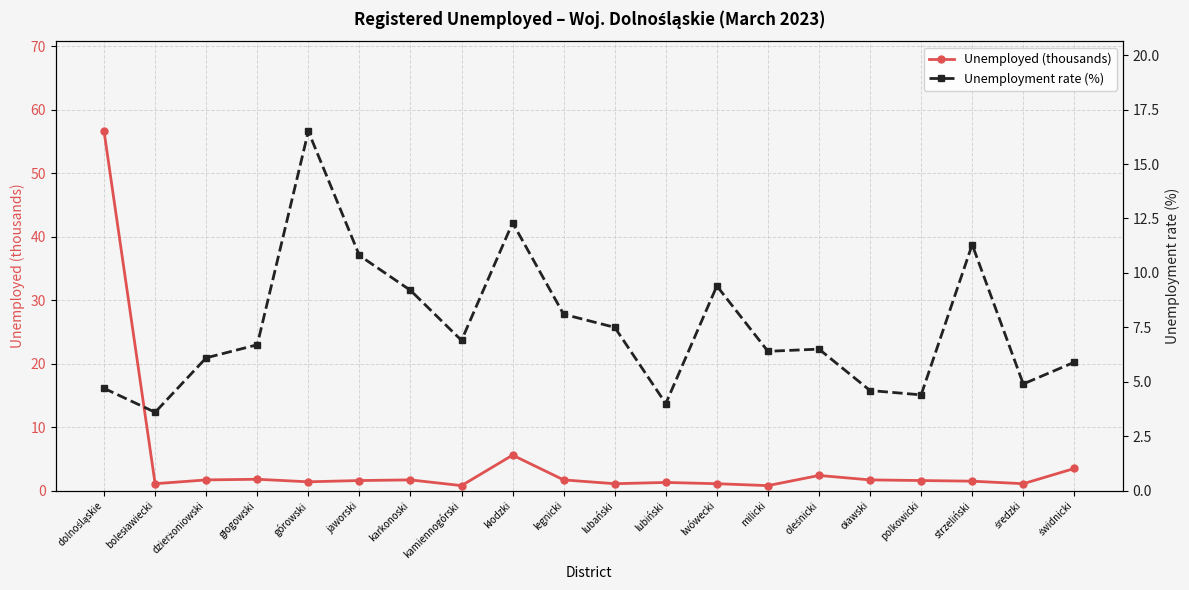

At how many categories does at least one series exceed 14?

2